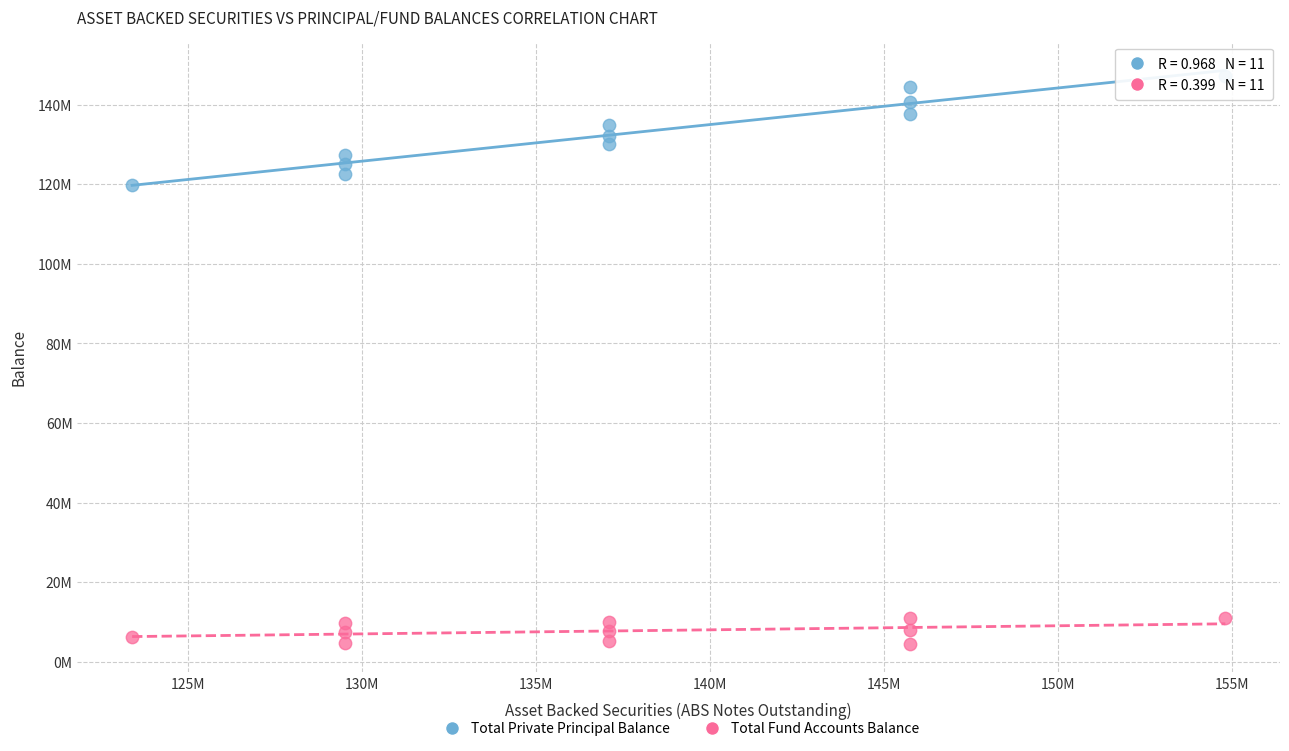

Which series has the widest spread of Y values?

Total Private Principal Balance